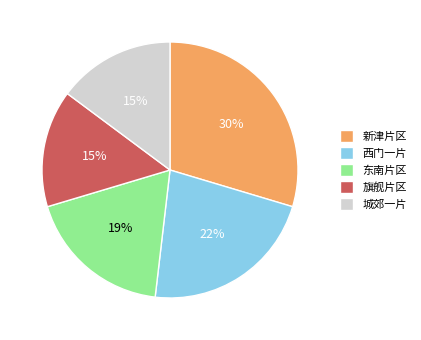

To the nearest percent, what is the difference between the largest and smallest slice percentages?

15%